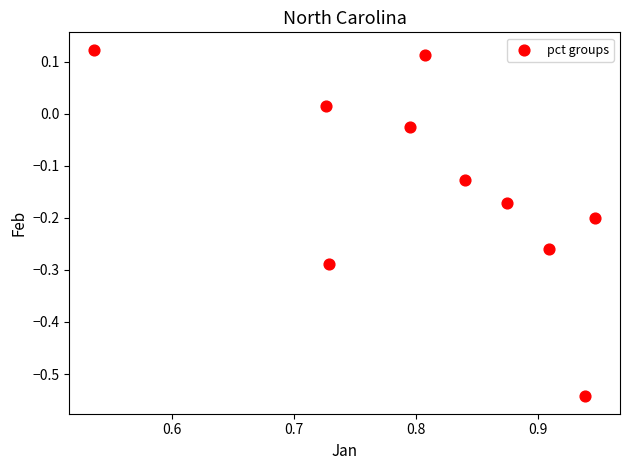

What is the range of X values (max minus min)?

0.4